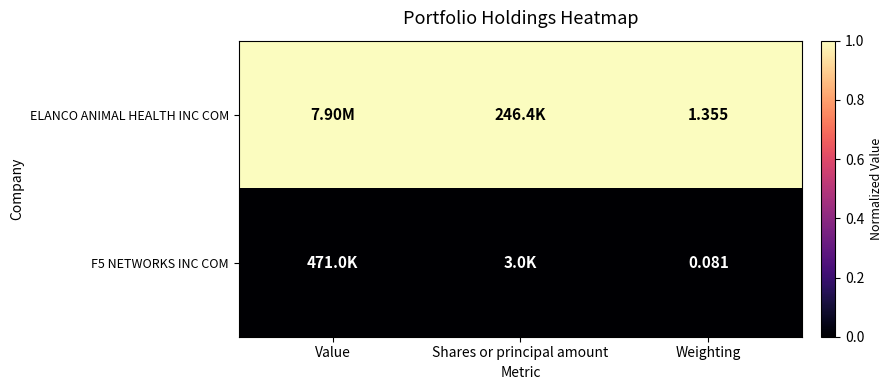

What is the average value of the ELANCO ANIMAL HEALTH INC COM series?

1